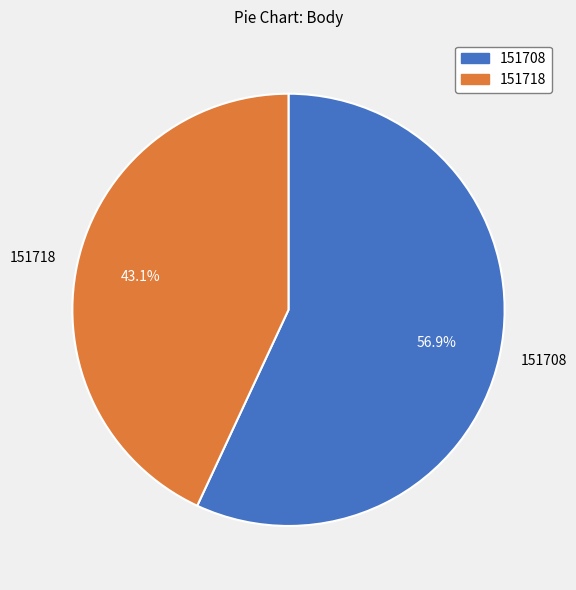

How many segments does this pie chart have?

2